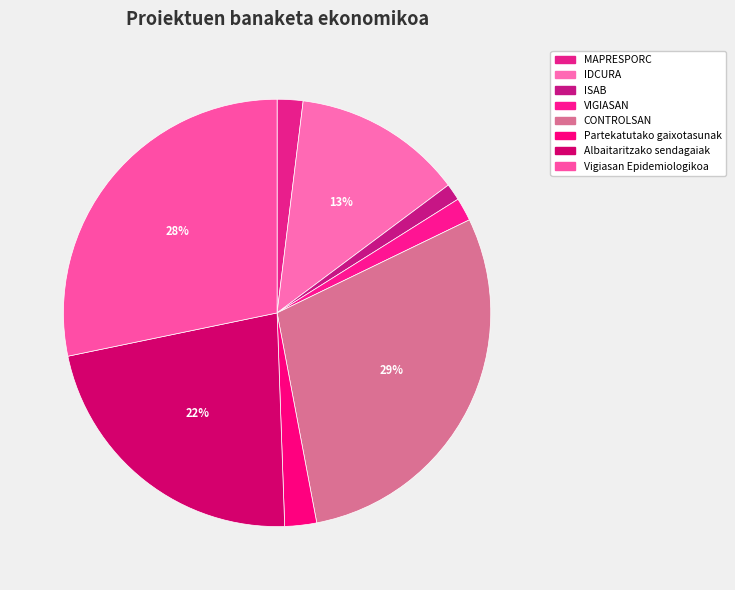

Which slice is the smallest?

ISAB